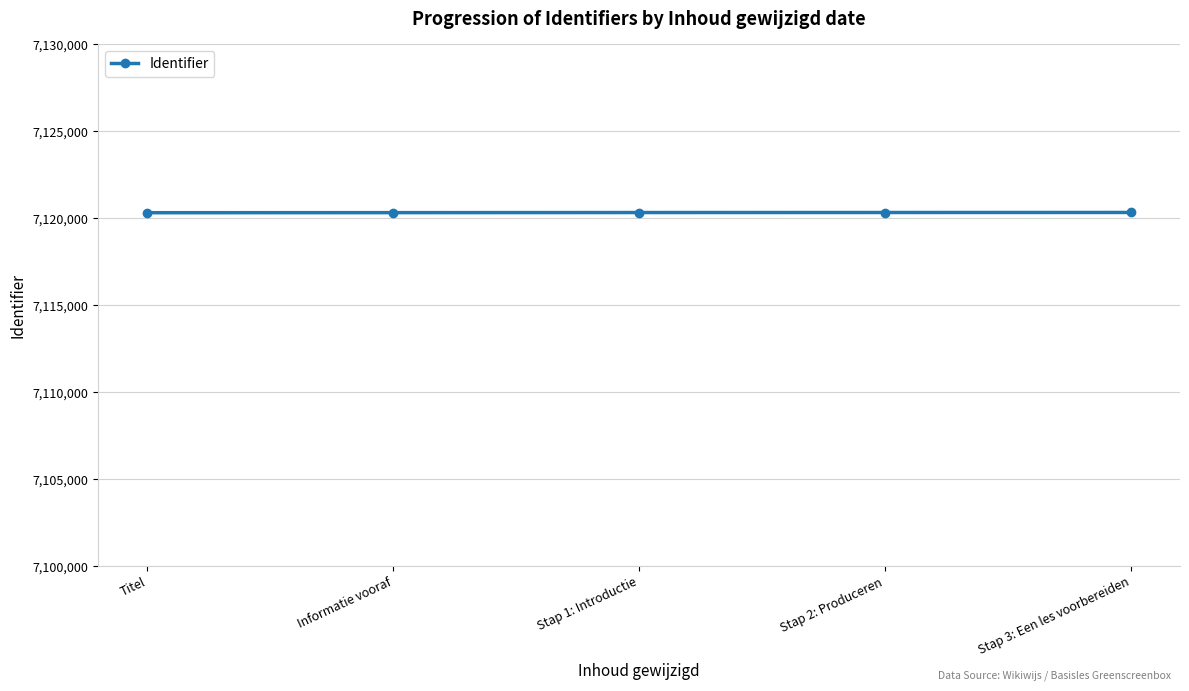

Is it true that the value at Titel is 9723626?

False